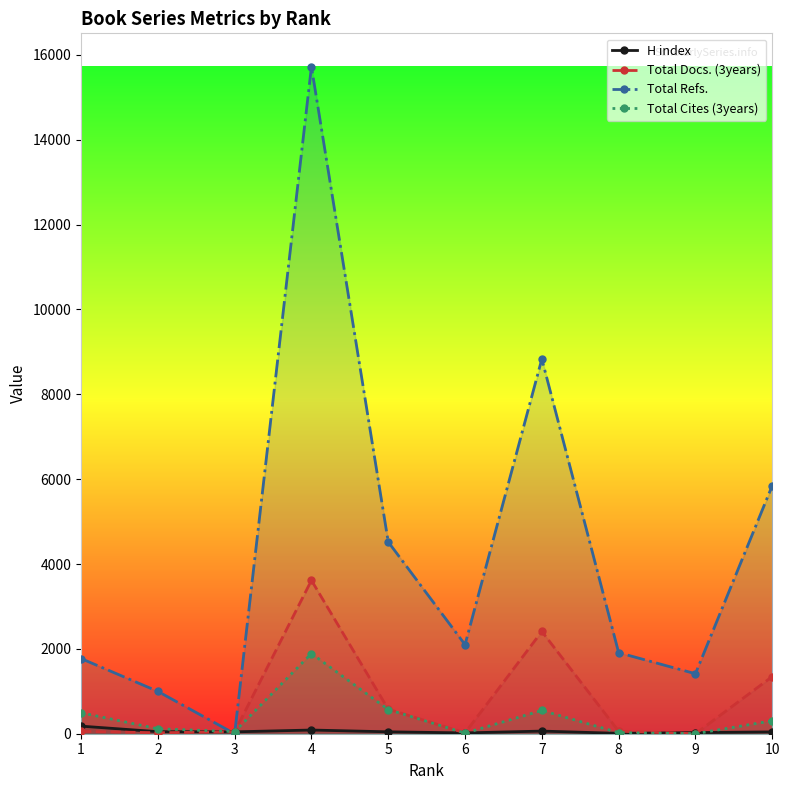

How many times do Total Docs. (3years) and Total Cites (3years) cross each other?

1